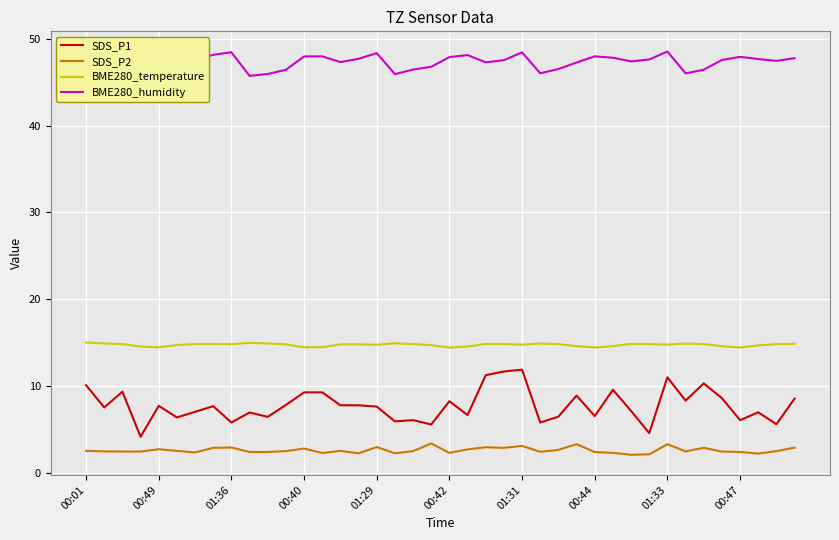

How many lines are shown in the chart?

4